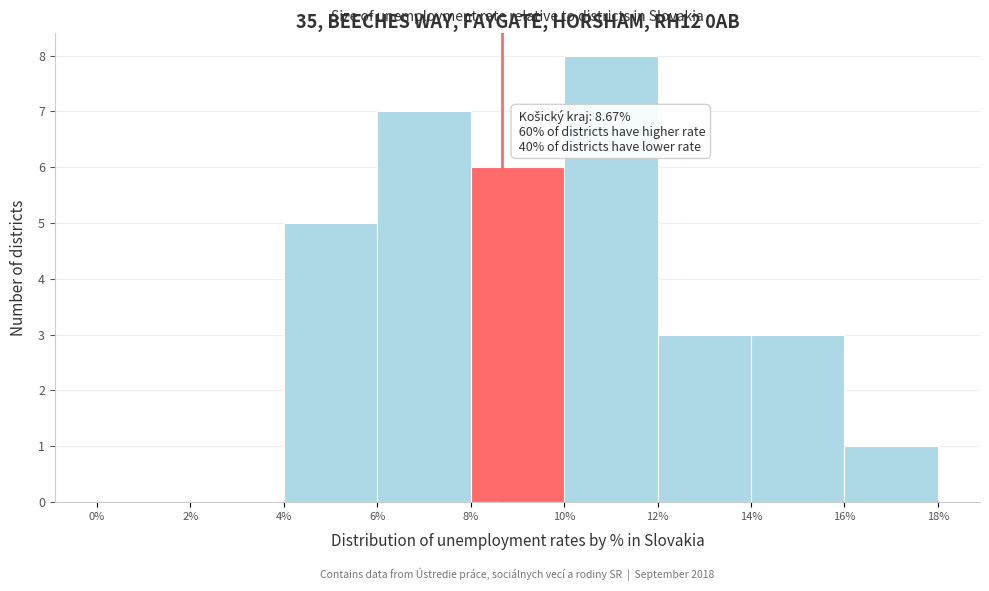

Over which range of the x-axis is the bar tallest?

10% to 12%